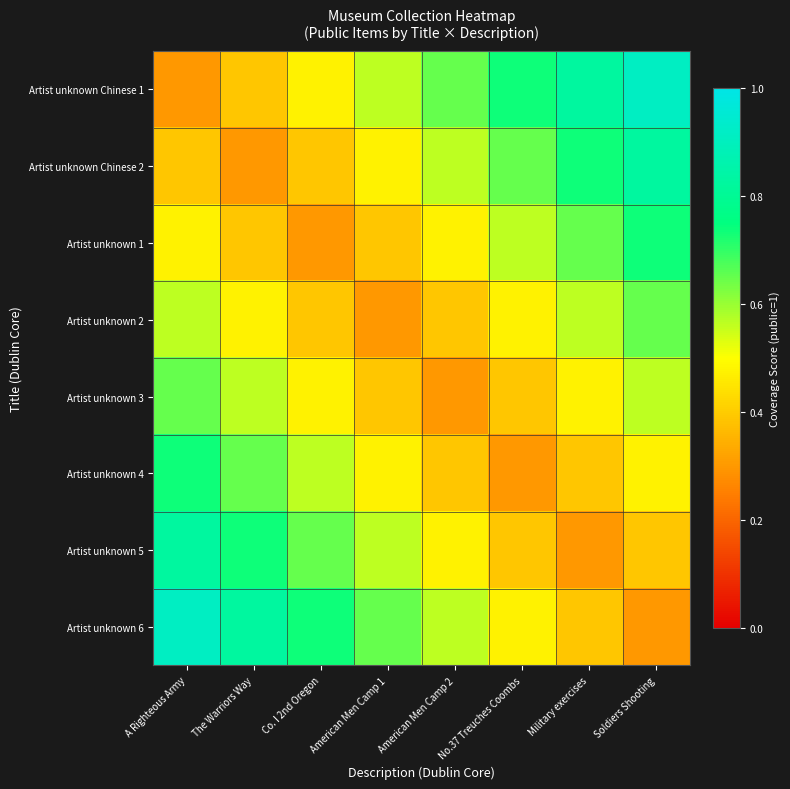

Between American Men Camp 1 and No.37 Treuches Coombs, which is larger?

No.37 Treuches Coombs